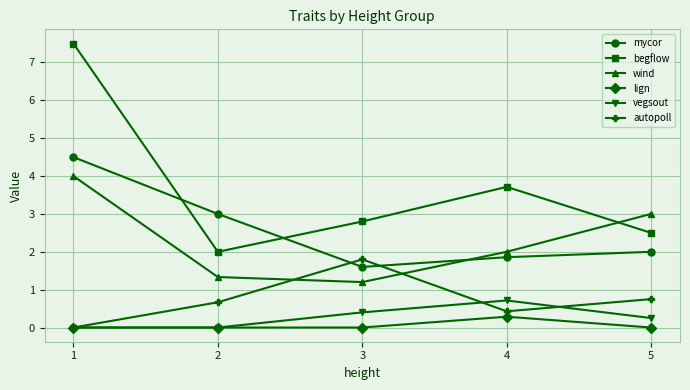

Where is the first local maximum for vegsout?

4